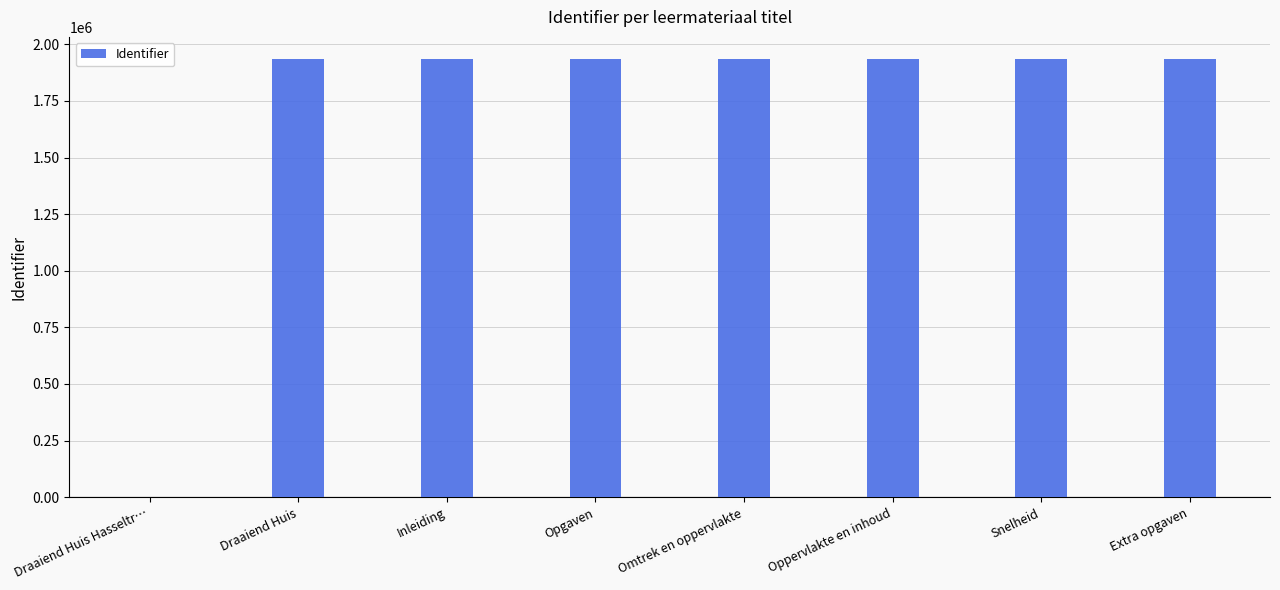

The chart shows a value of 645125 at Extra opgaven. True or false?

False